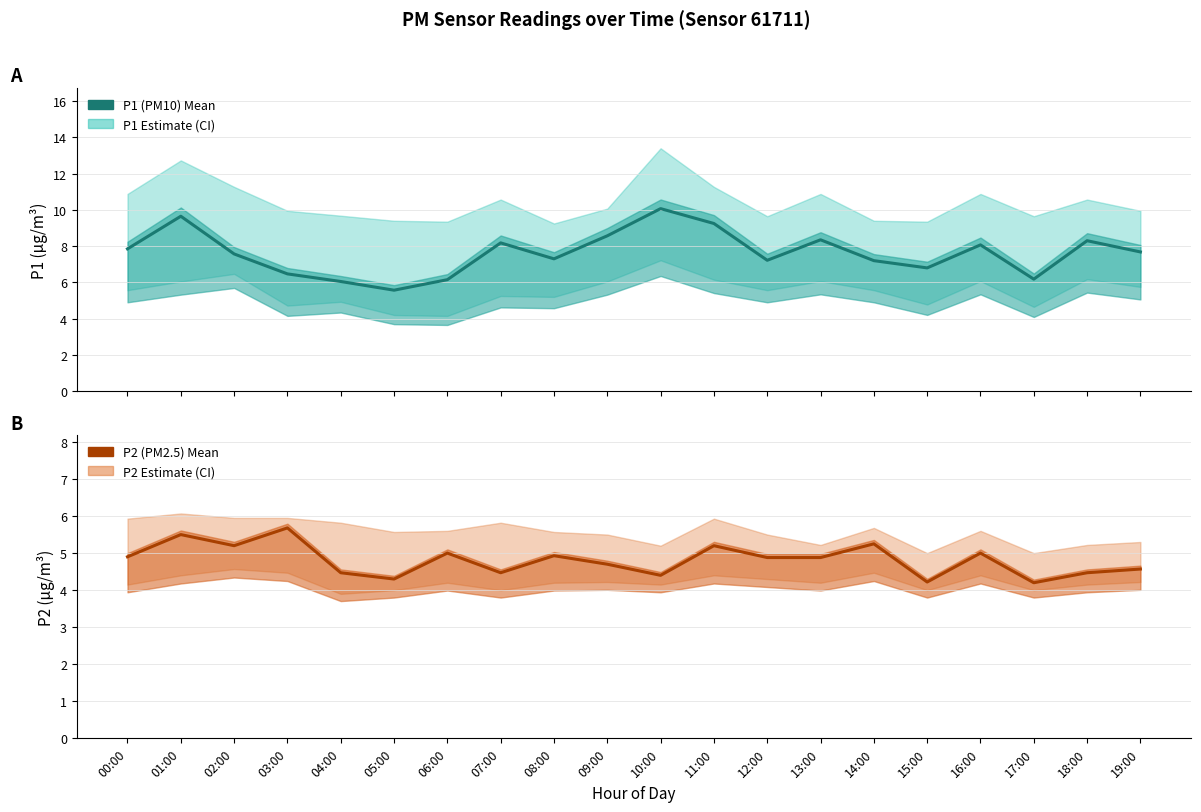

What is the total value across all series at 10:00?

14.5